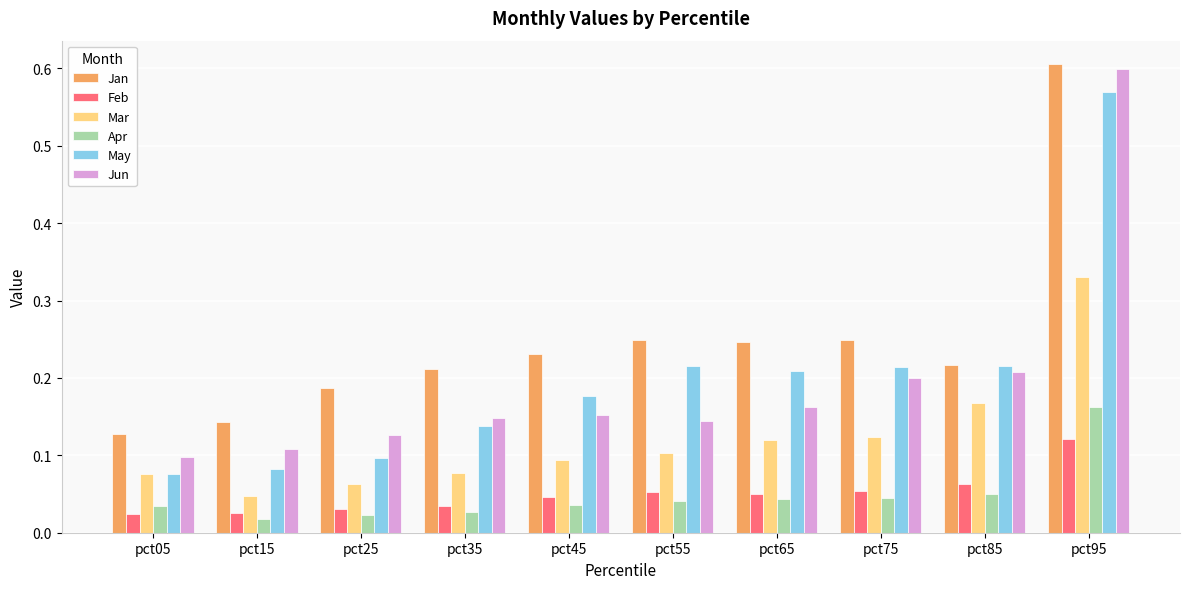

How many Mar values are between 0 and 1?

10